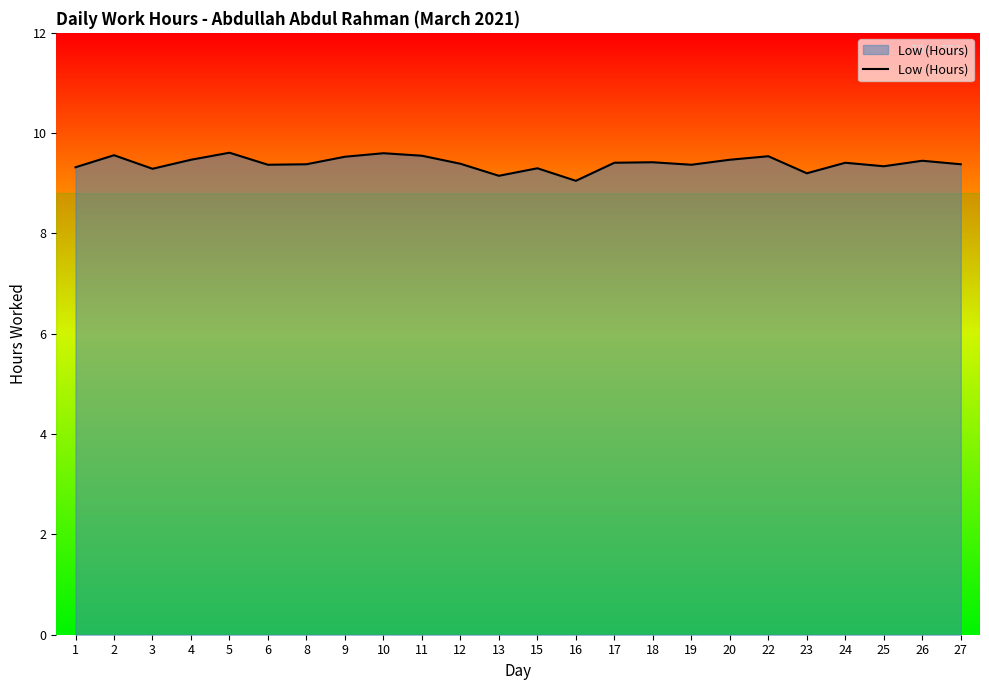

What is the minimum value shown in the chart?

9.1